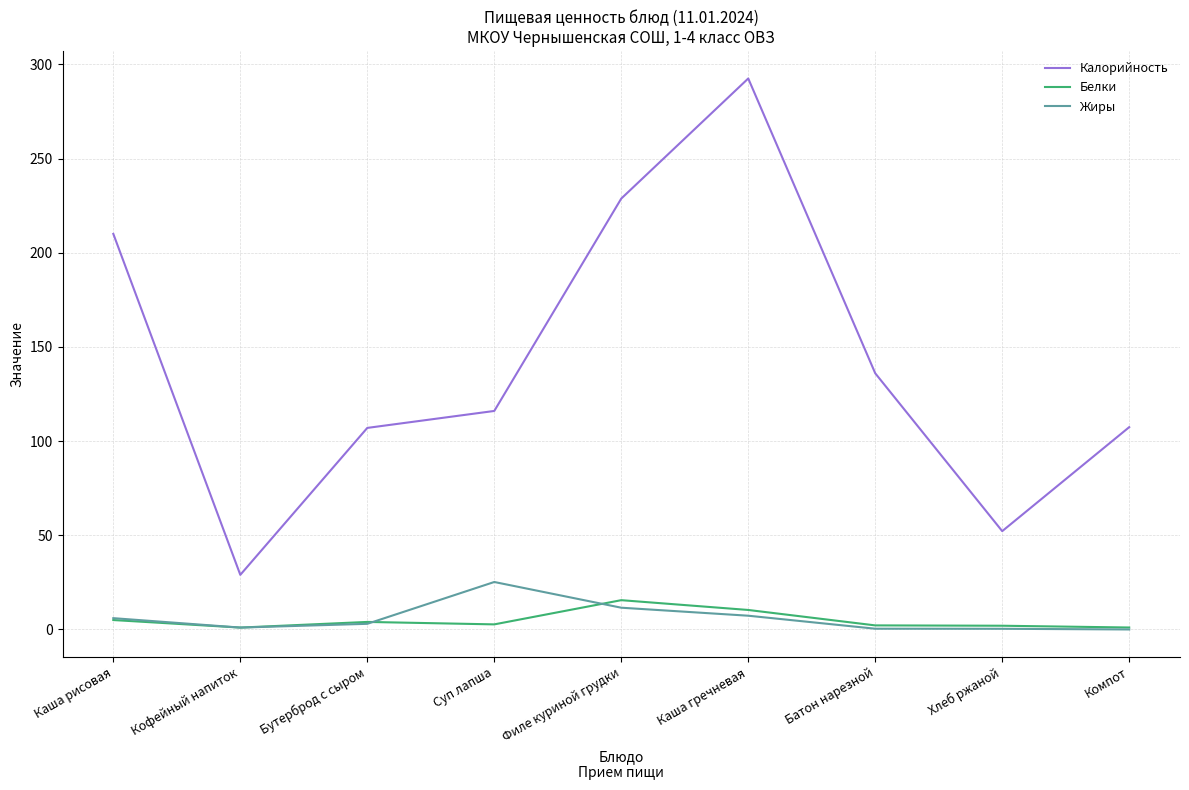

At which category is the sum across all series the highest?

Каша гречневая